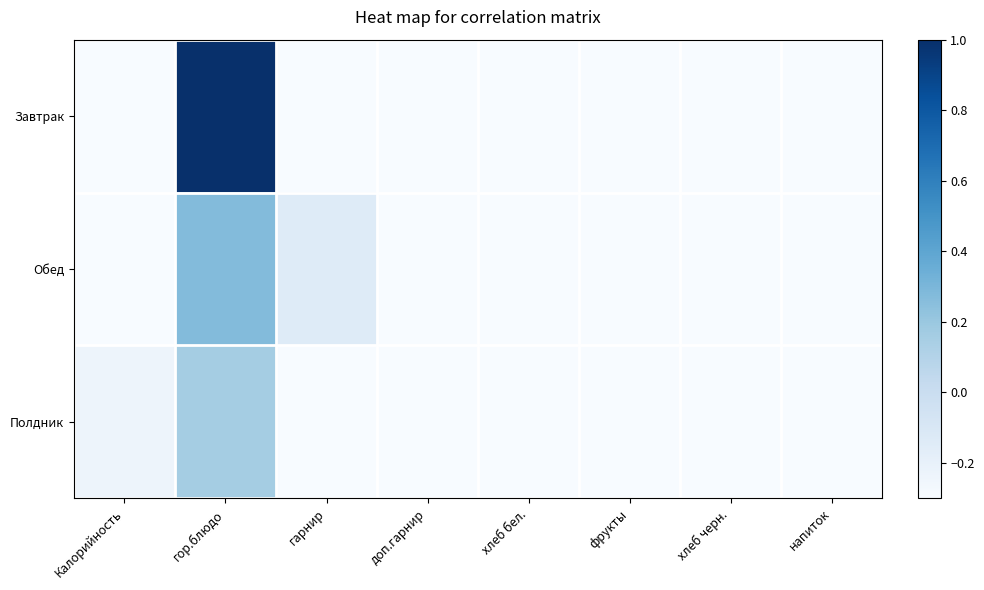

What is the minimum value shown in the chart?

-1.0